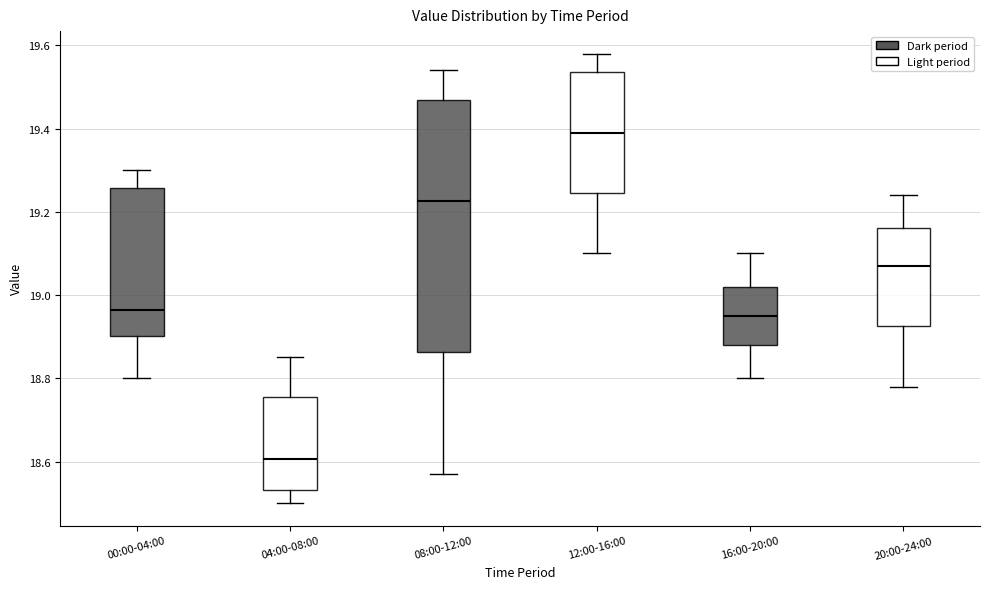

Which box has the highest median line?

12:00-16:00